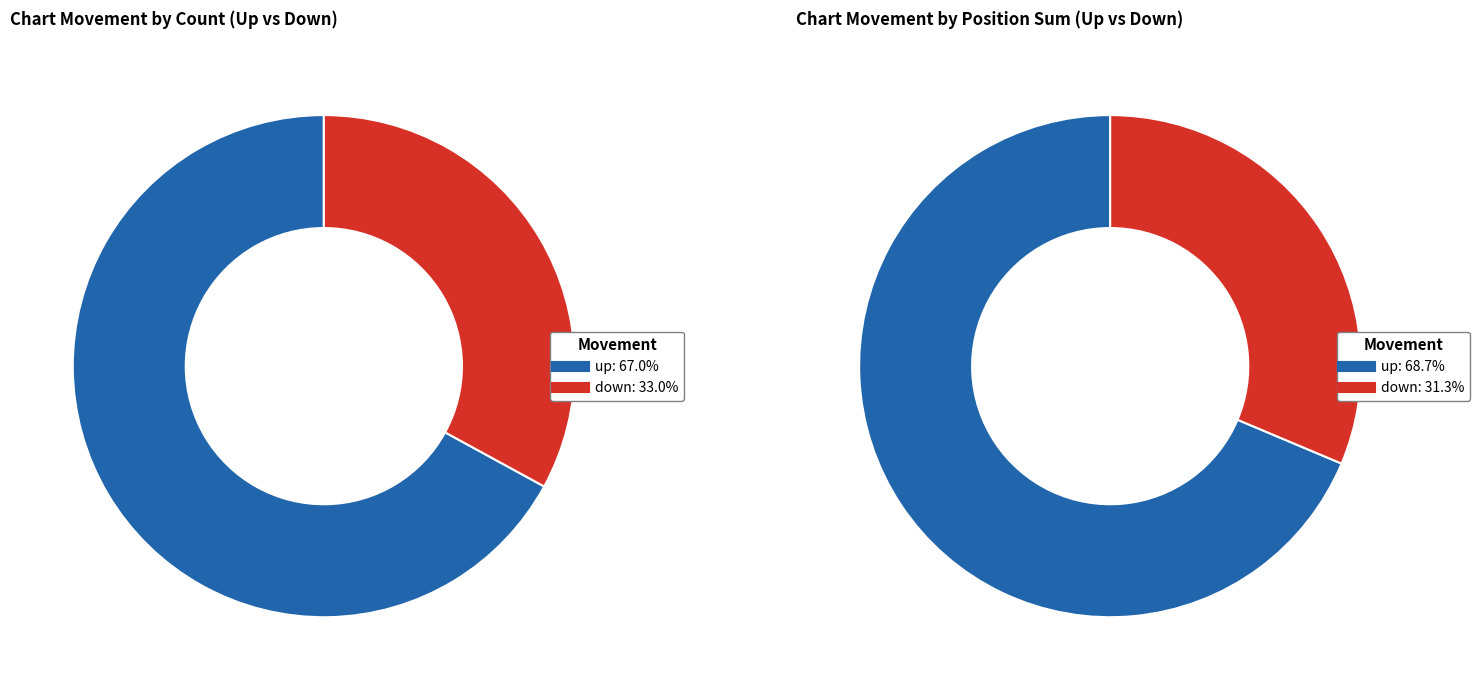

To the nearest percent, what is the difference between the up and down slice percentages?

34%